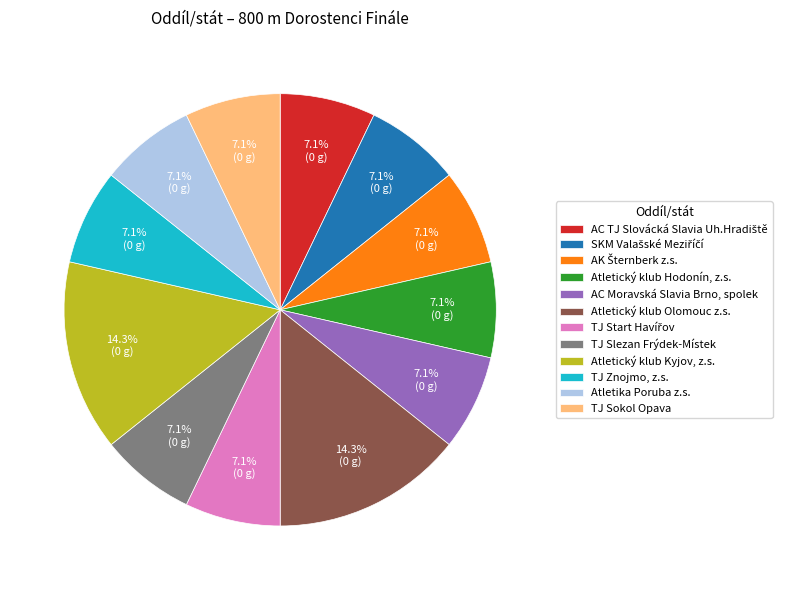

What is the ratio of the value at TJ Znojmo, z.s. to the value at TJ Slezan Frýdek-Místek?

1.0